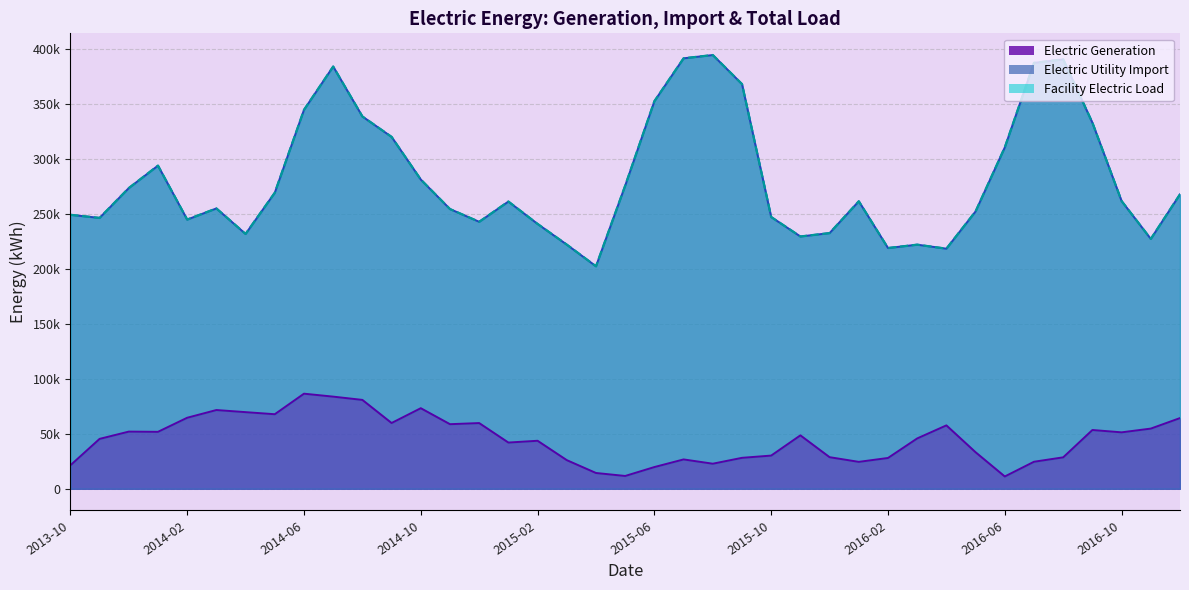

What position from the left is 2013-10?

1